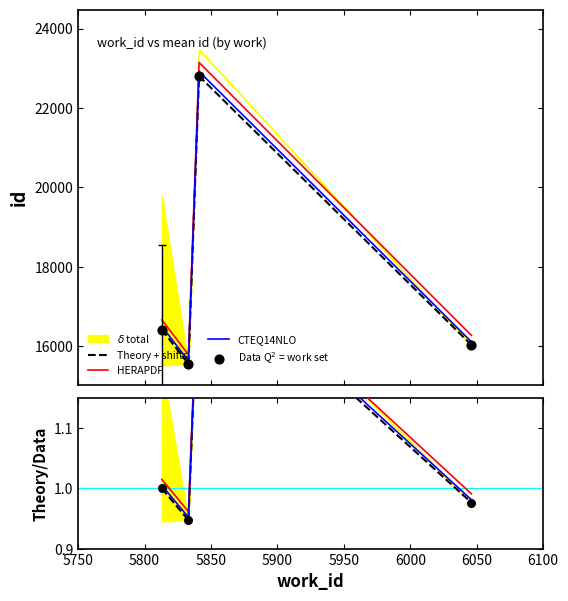

At how many categories does at least one series exceed 11170?

4